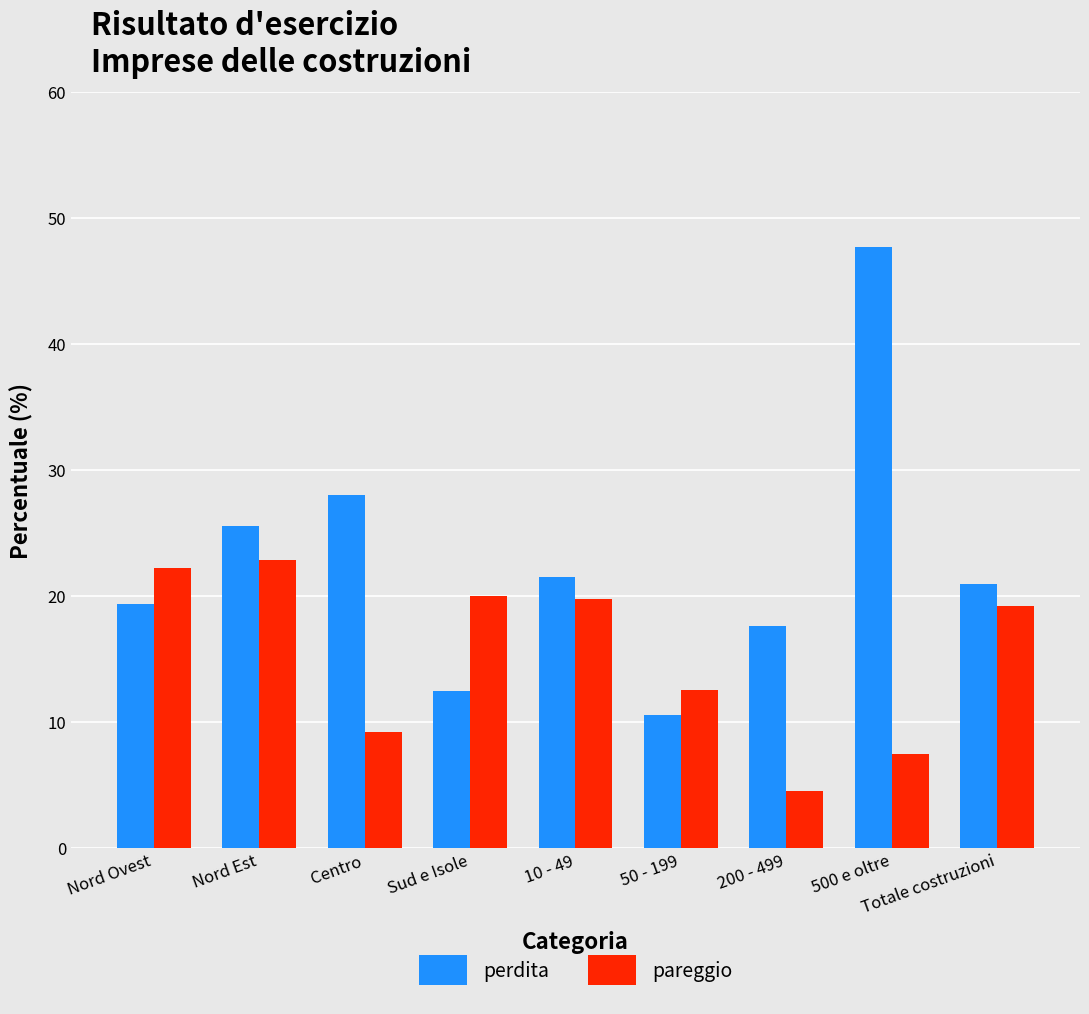

What is the difference between the perdita values at 500 e oltre and 200 - 499?

30.1